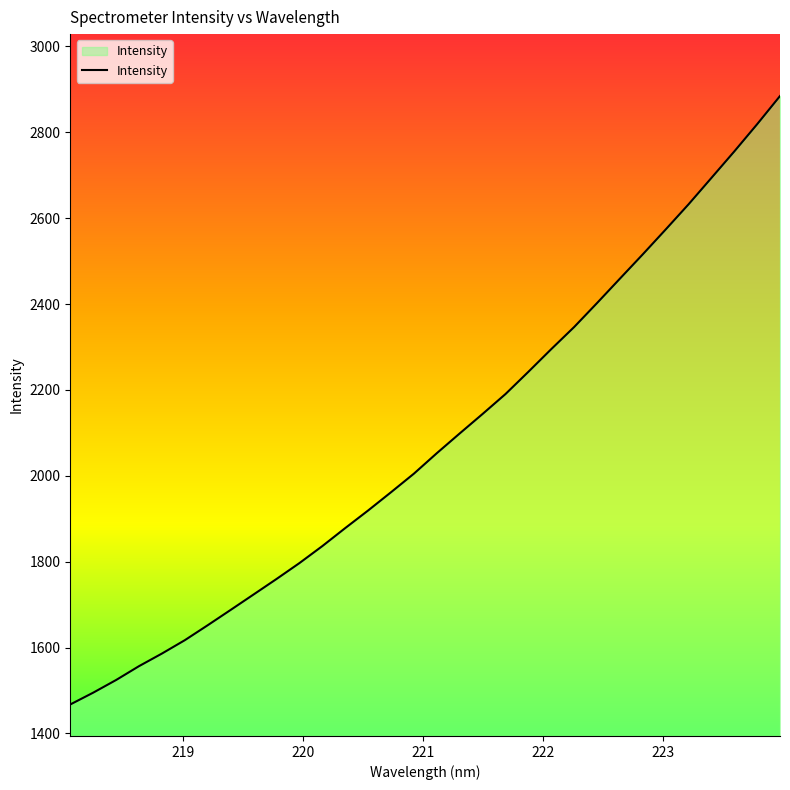

What is the minimum value shown in the chart?

1467.5